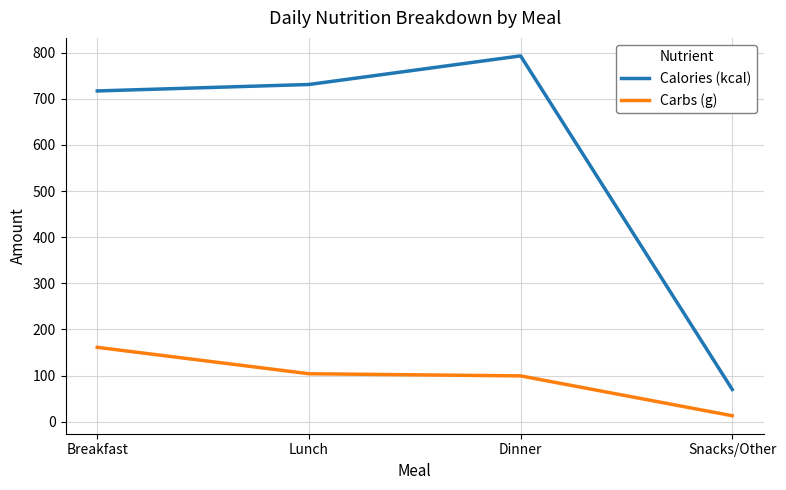

Rank the categories by Calories (kcal) value from highest to lowest.

Dinner, Lunch, Breakfast, Snacks/Other